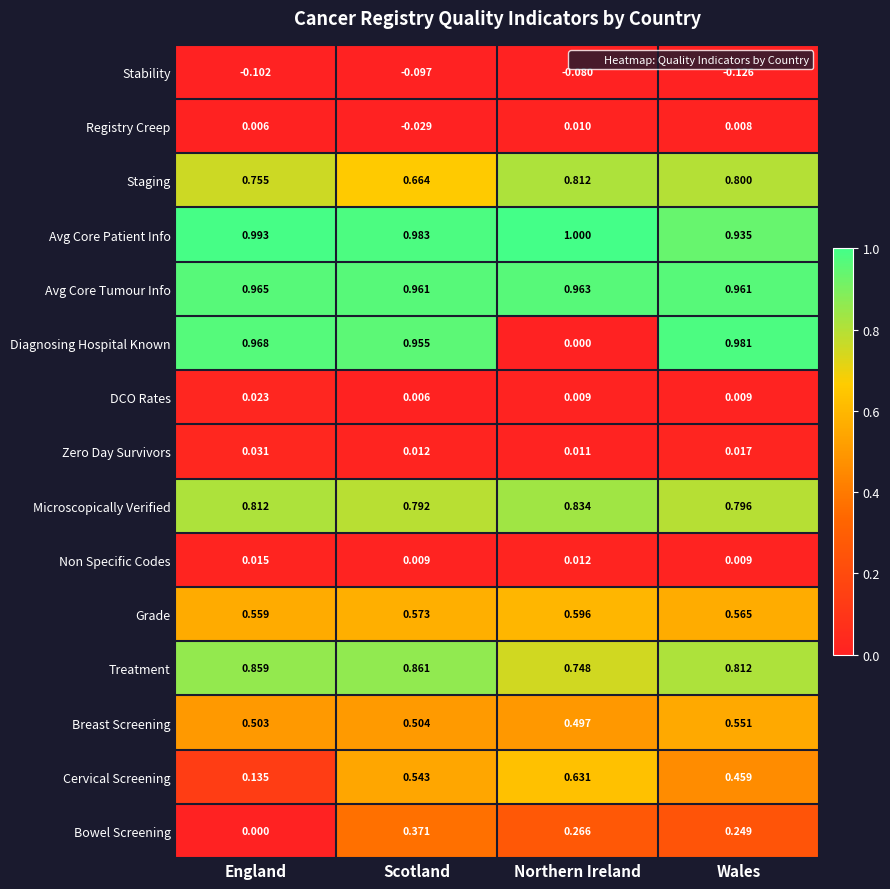

Which series has the widest spread of values?

Diagnosing Hospital Known